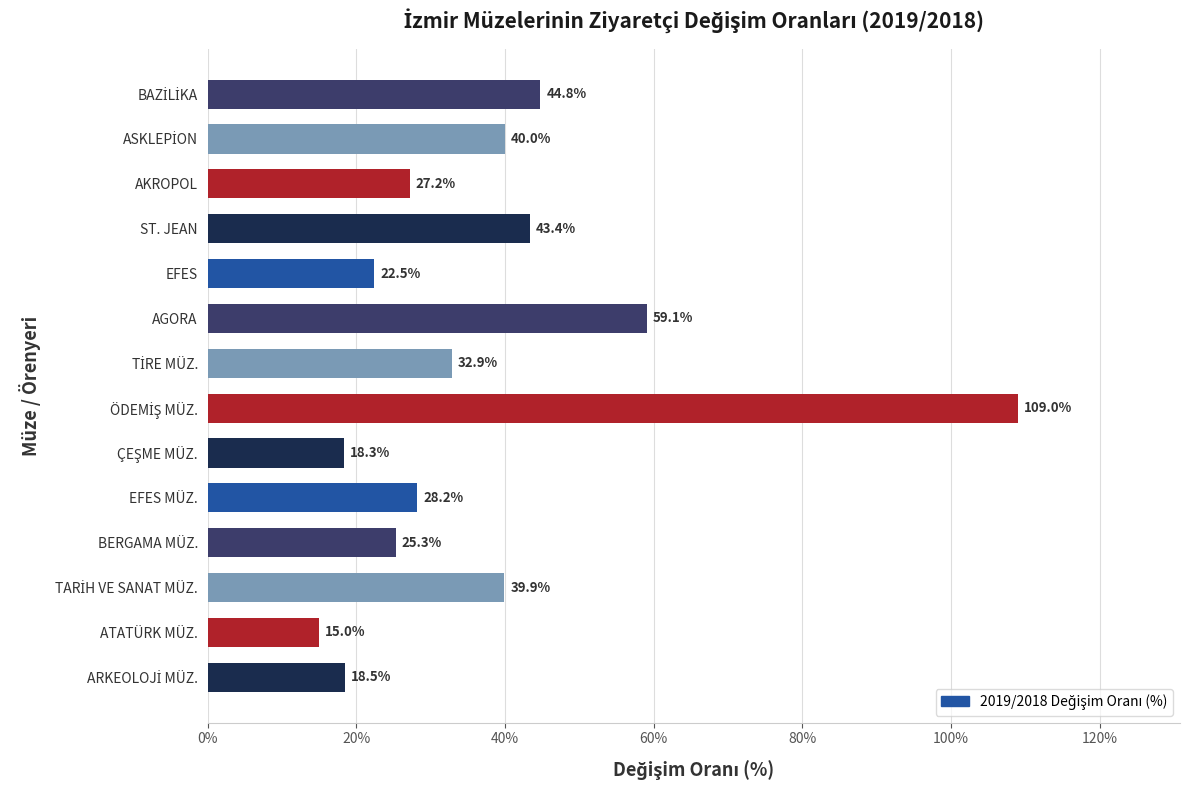

What value does the data have at EFES?

22.5